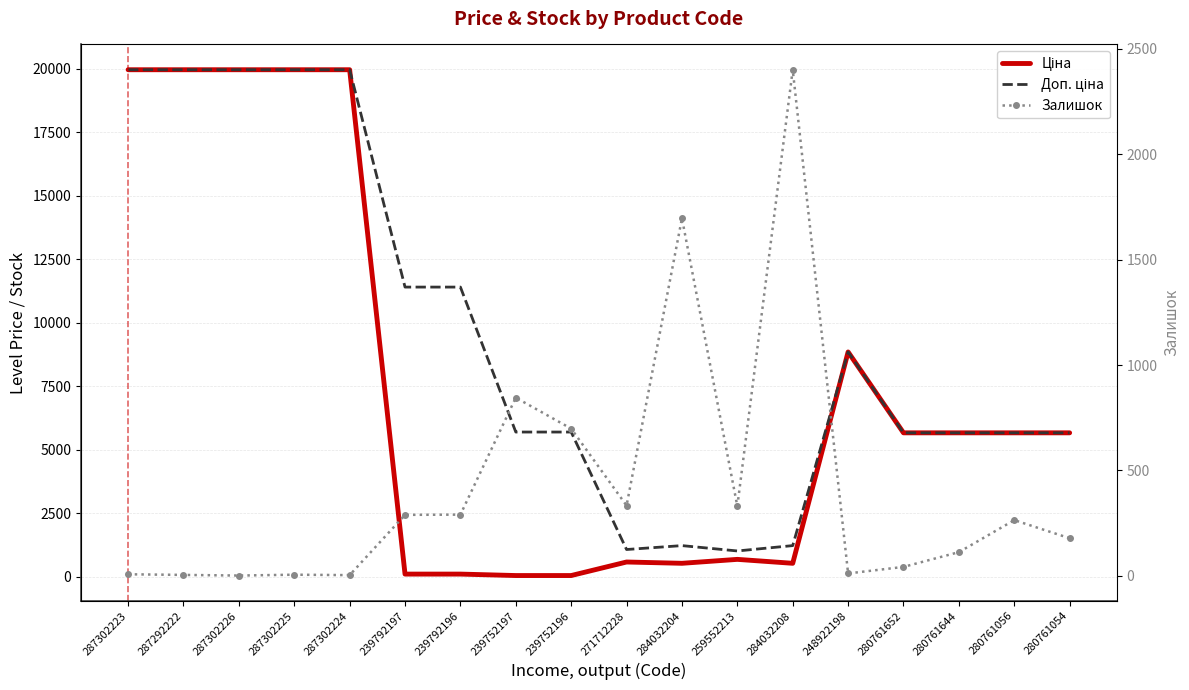

What is the spread (max minus min) of values at 287302226?

19963.2